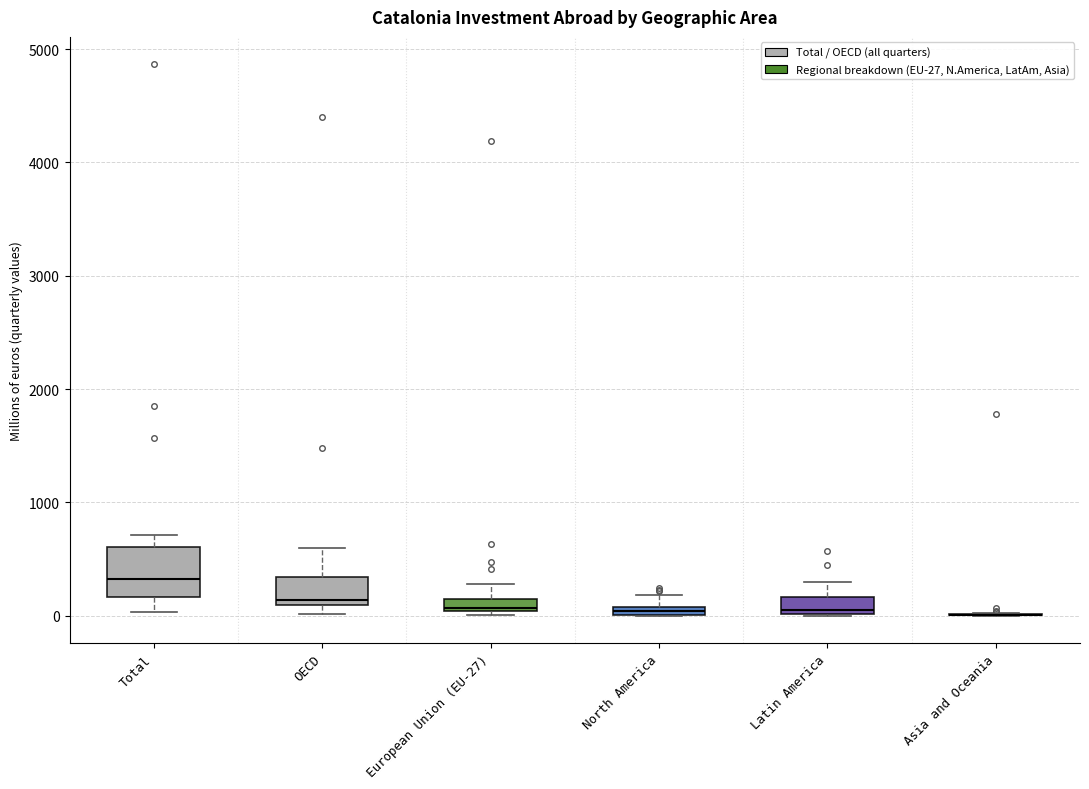

Where is the lower edge of the box for European Union (EU-27) on the y-axis? The values are not printed on the chart, so give them approximately, as read against the axis.

0